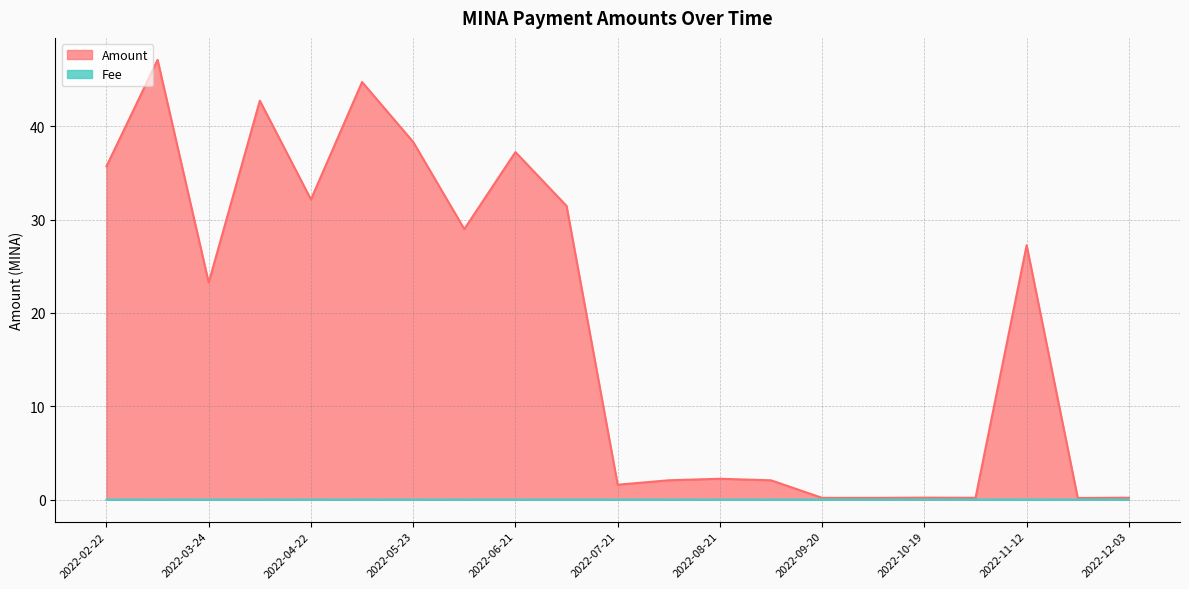

Between 2022-06-21 and 2022-11-12, which is larger?

2022-06-21